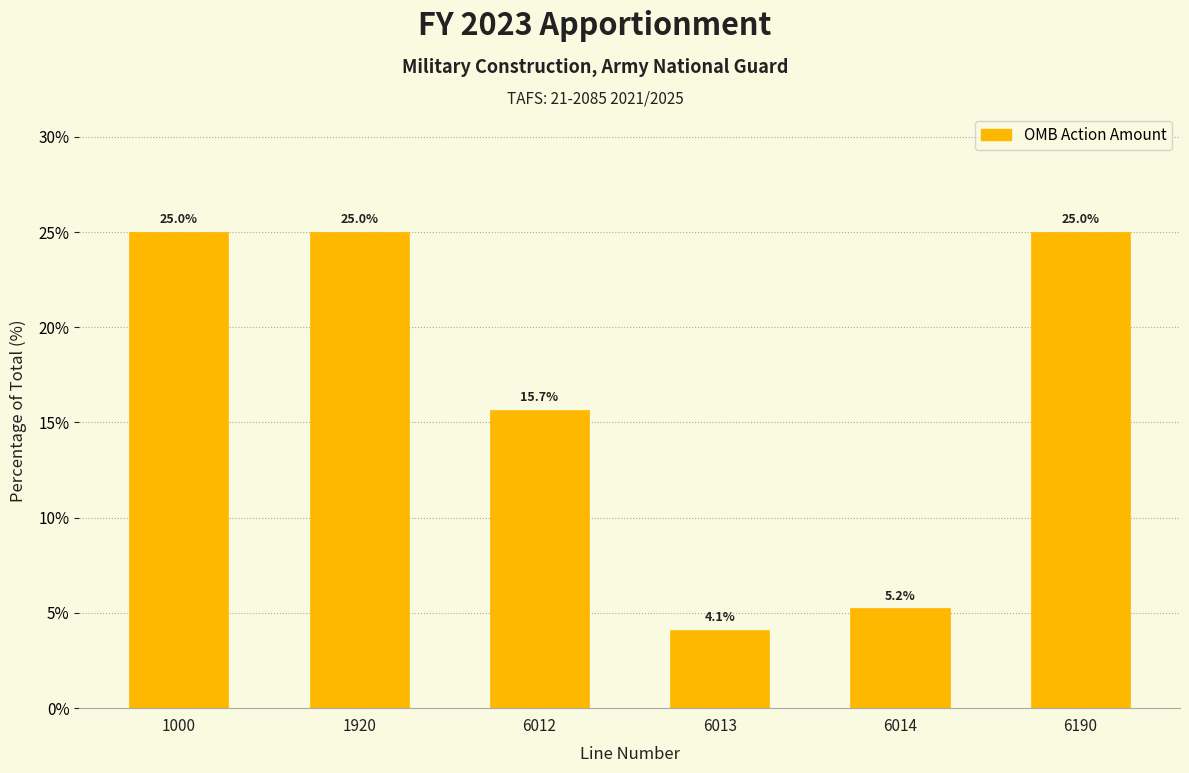

Reading left to right, what are all the values shown in this chart?

1000=25.0	1920=25.0	6012=15.7	6013=4.1	6014=5.2	6190=25.0